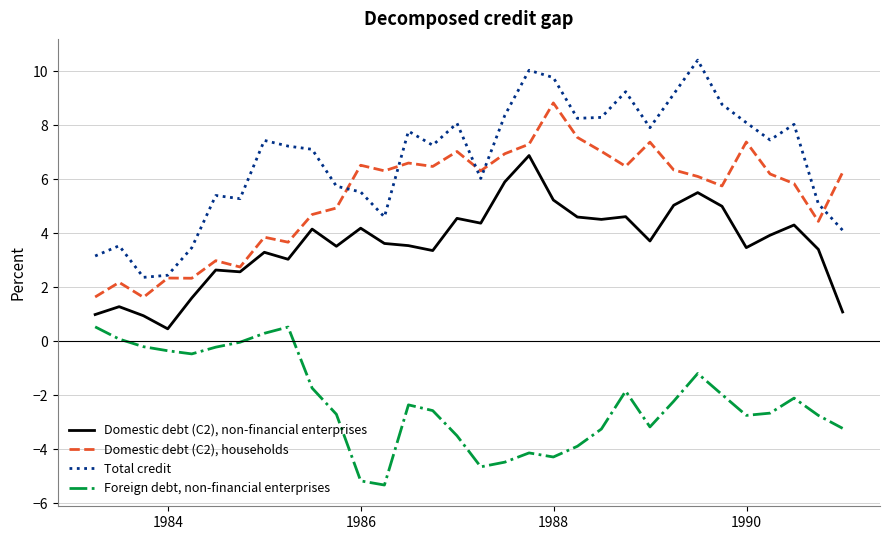

How many interior local peaks does the Foreign debt, non-financial enterprises series have?

6